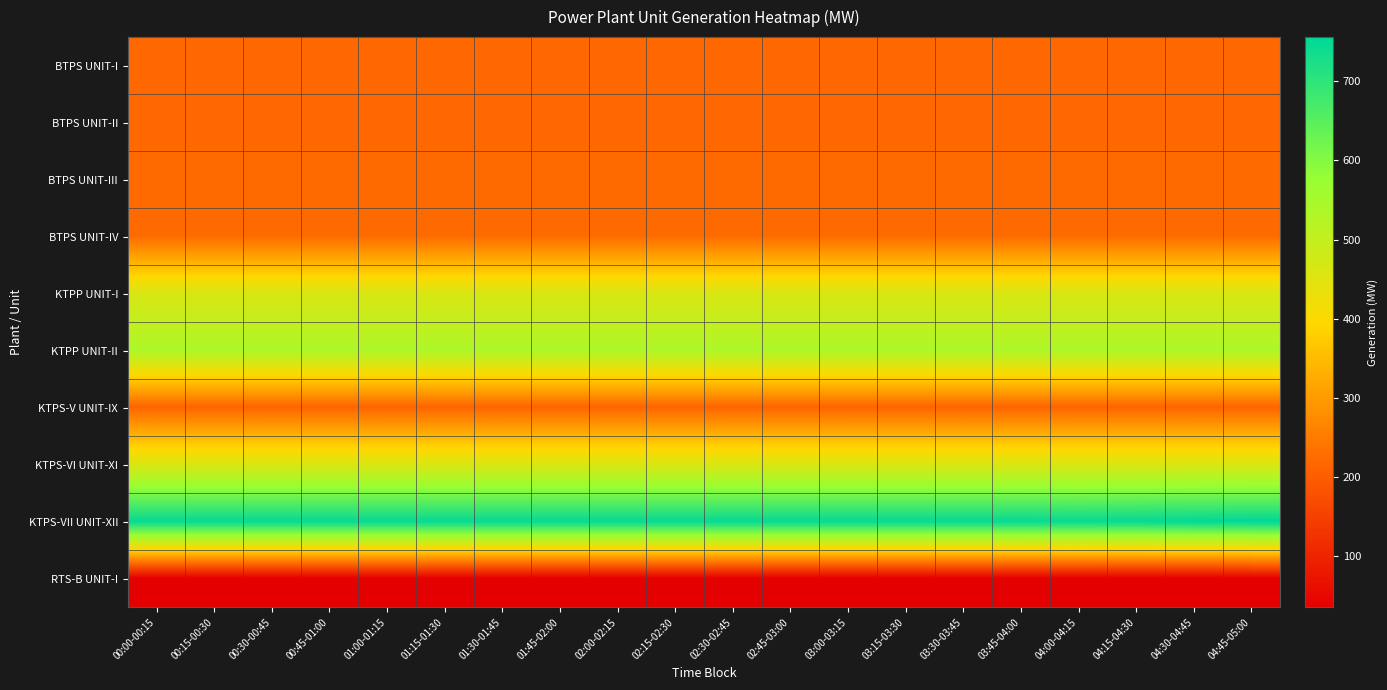

What is the total value across all series at 03:45-04:00?

3344